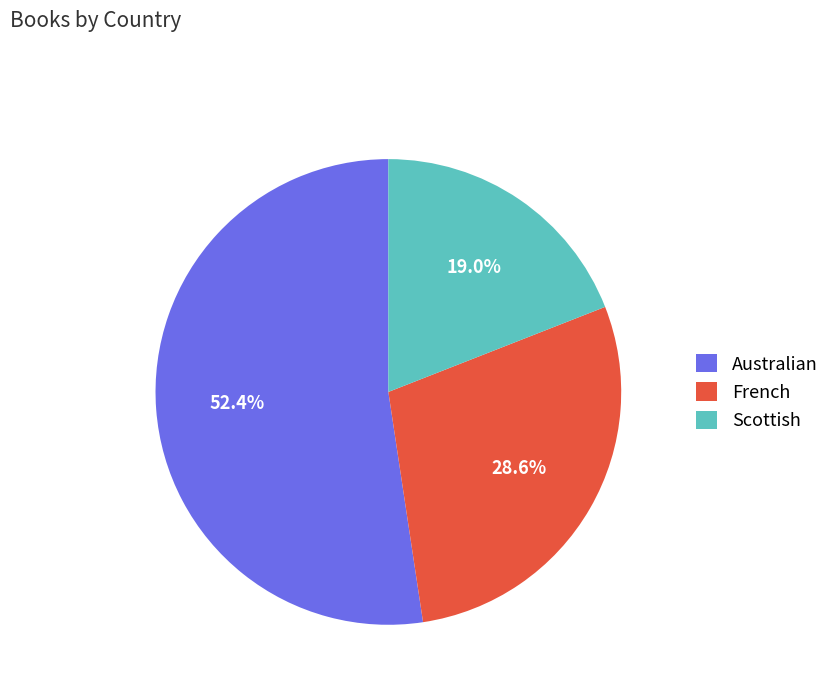

How many segments does this pie chart have?

3